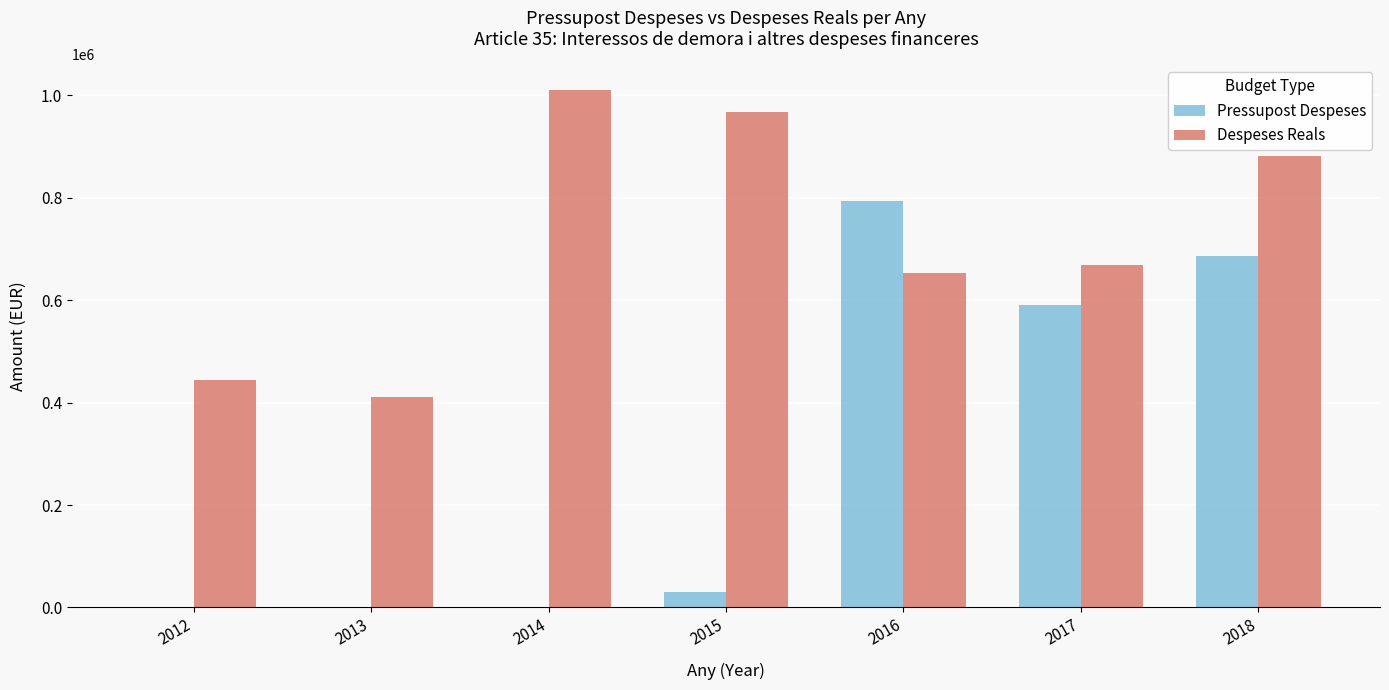

Is it true that Despeses Reals equals 1202085.0 at 2017?

False